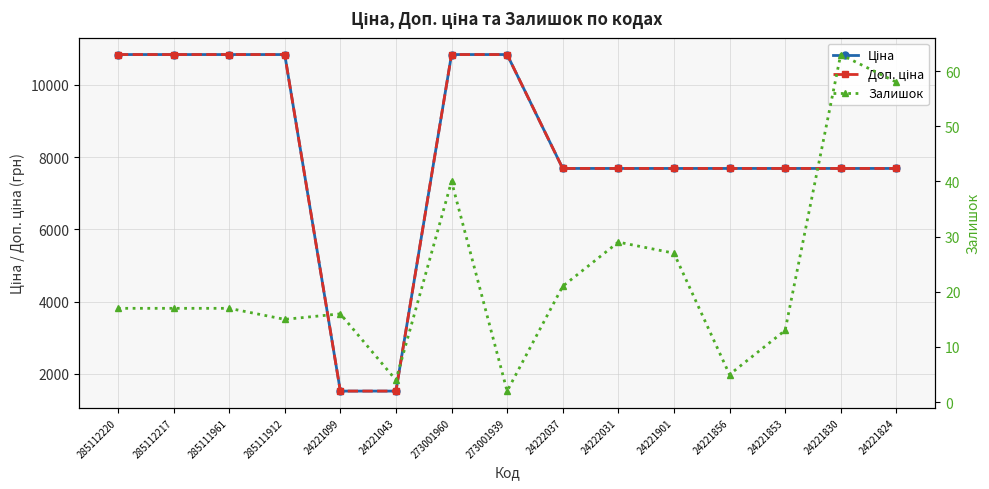

Reading right to left, what are all the values shown in this chart?

Ціна: 24221824=7688.0	24221830=7688.0	24221853=7688.0	24221856=7688.0	24221901=7688.0	24222031=7688.0	24222037=7688.0	273001939=10840.1	273001960=10840.1	24221043=1526.8	24221099=1526.8	285111912=10840.1	285111961=10840.1	285112217=10840.1	285112220=10840.1
Доп. ціна: 24221824=7688.0	24221830=7688.0	24221853=7688.0	24221856=7688.0	24221901=7688.0	24222031=7688.0	24222037=7688.0	273001939=10840.1	273001960=10840.1	24221043=1527.0	24221099=1527.0	285111912=10840.1	285111961=10840.1	285112217=10840.1	285112220=10840.1
Залишок: 24221824=58.0	24221830=63.0	24221853=13.0	24221856=5.0	24221901=27.0	24222031=29.0	24222037=21.0	273001939=2.0	273001960=40.0	24221043=4.0	24221099=16.0	285111912=15.0	285111961=17.0	285112217=17.0	285112220=17.0